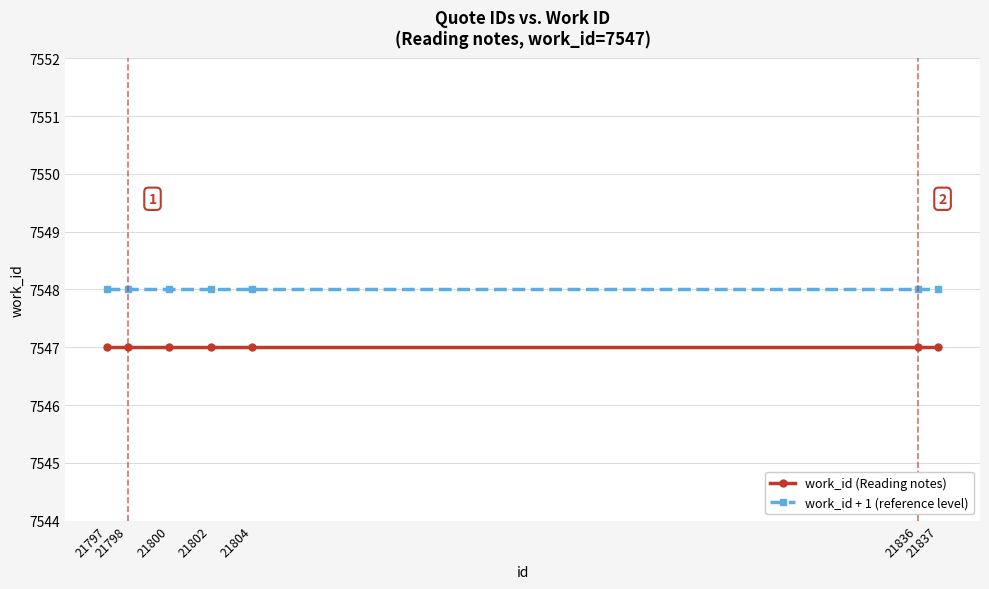

What is the maximum value shown in the chart?

7548